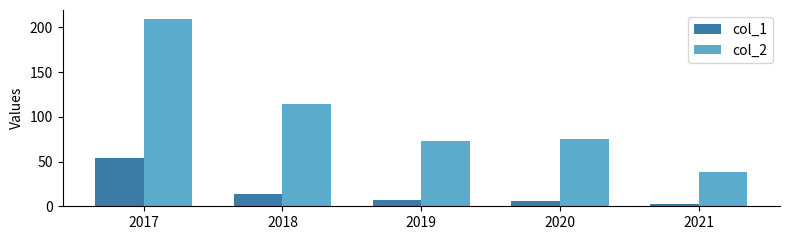

What is the spread (max minus min) of values at 2020?

69.0